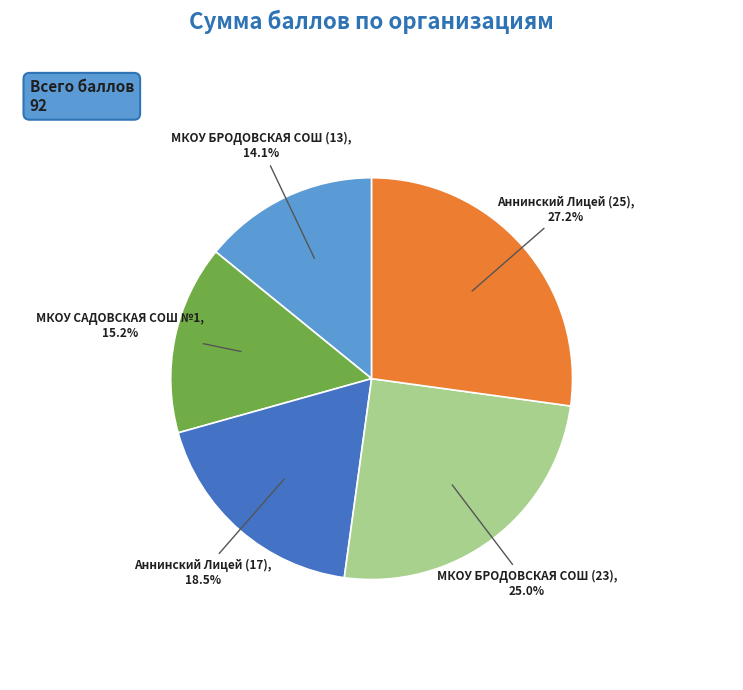

Does any single category account for the majority?

No